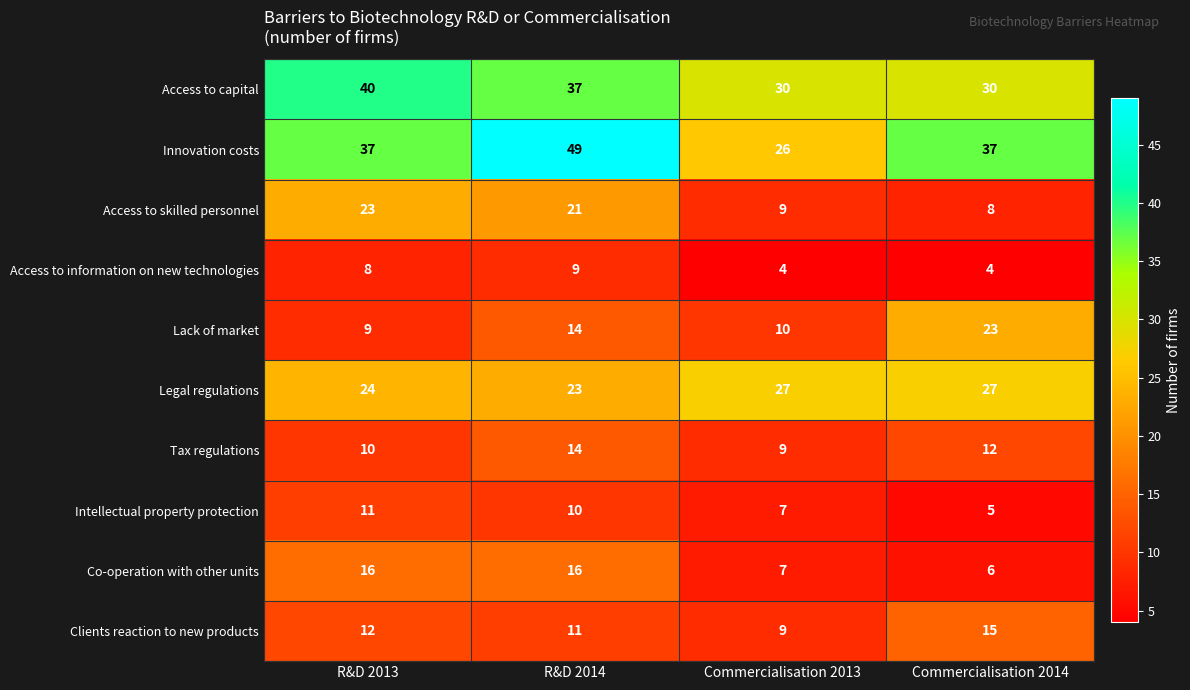

What is the approximate value of Access to capital at R&D 2013, to the nearest 10?

40